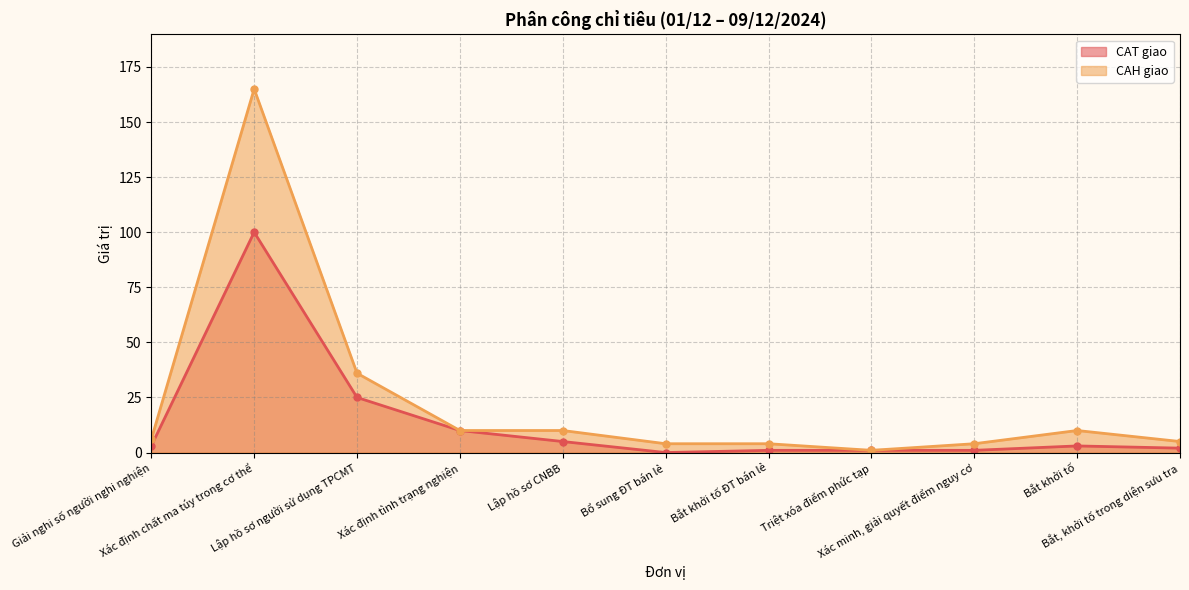

Is the value of CAH giao at Xác minh, giải quyết điểm nguy cơ greater than the value of CAT giao at Giải nghi số người nghi nghiện?

Yes